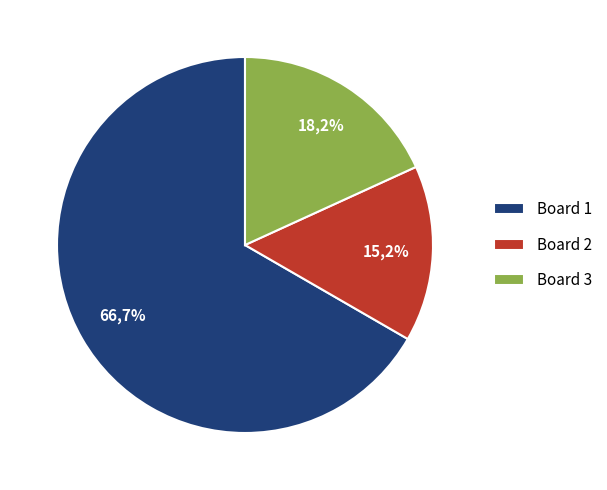

Which has a higher value, Board 1 or Board 2?

Board 1